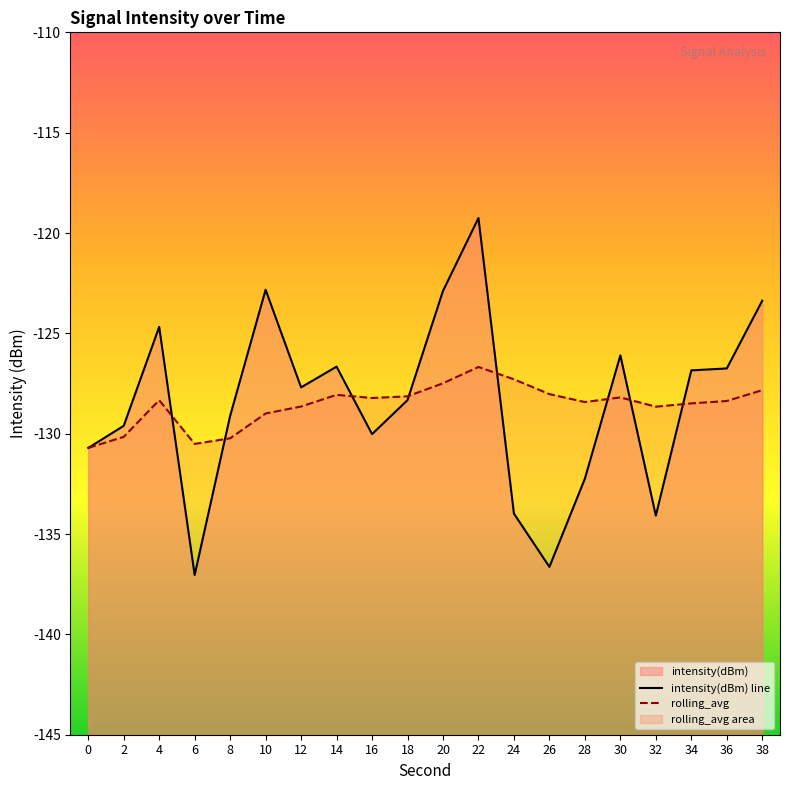

How many lines are shown in the chart?

2